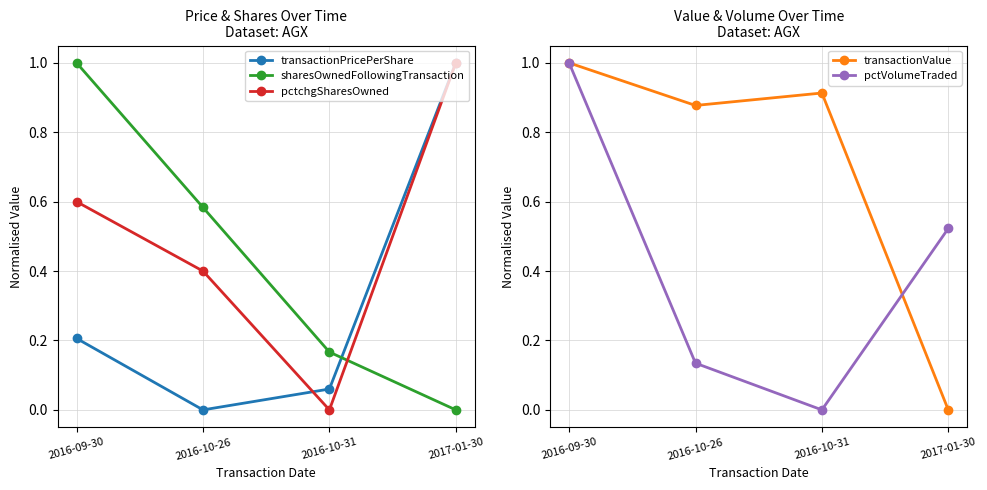

At which label is pctchgSharesOwned closest to 0?

2016-10-31